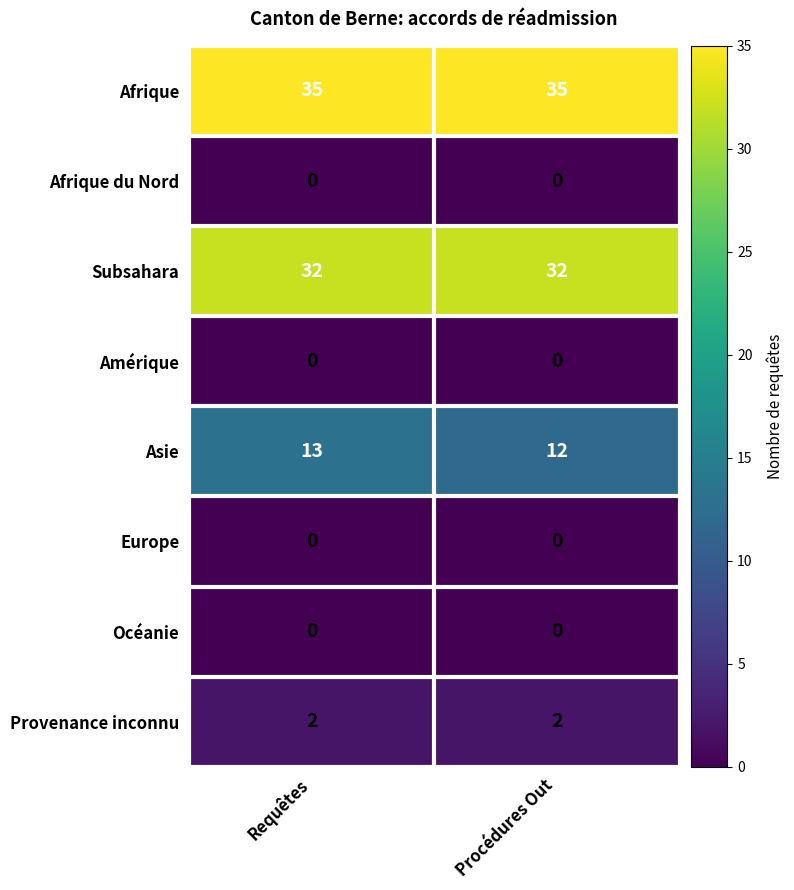

At which category is the sum across all series the highest?

Requêtes